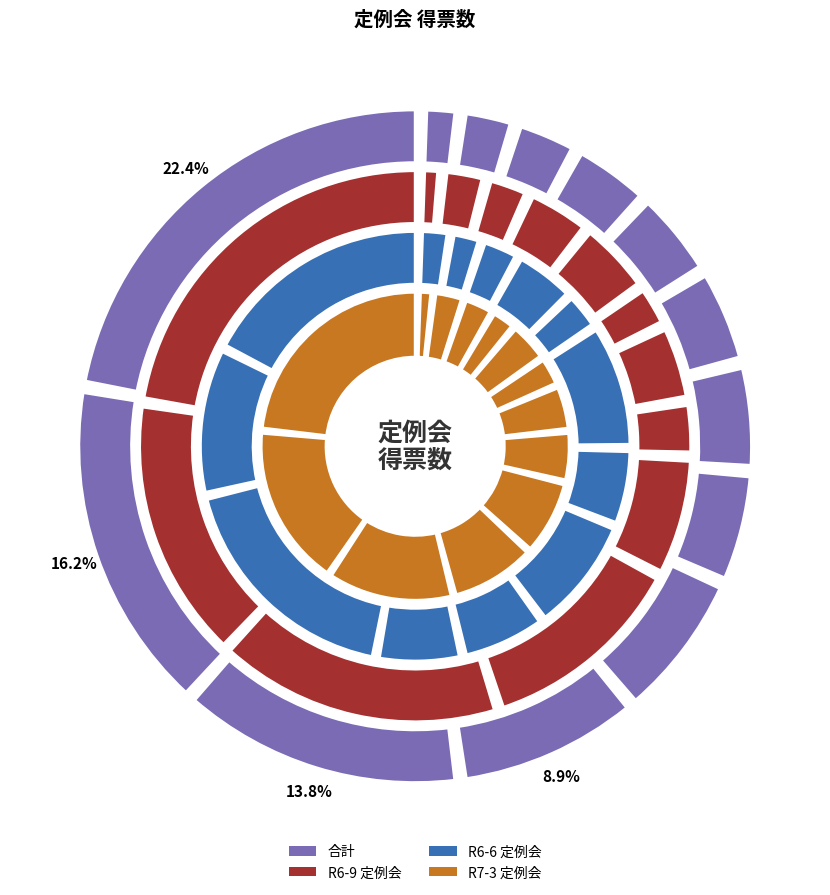

At 小池真由美, list the series in order from smallest to largest.

R6-6 定例会, R6-９ 定例会, R7-3 定例会, 合計